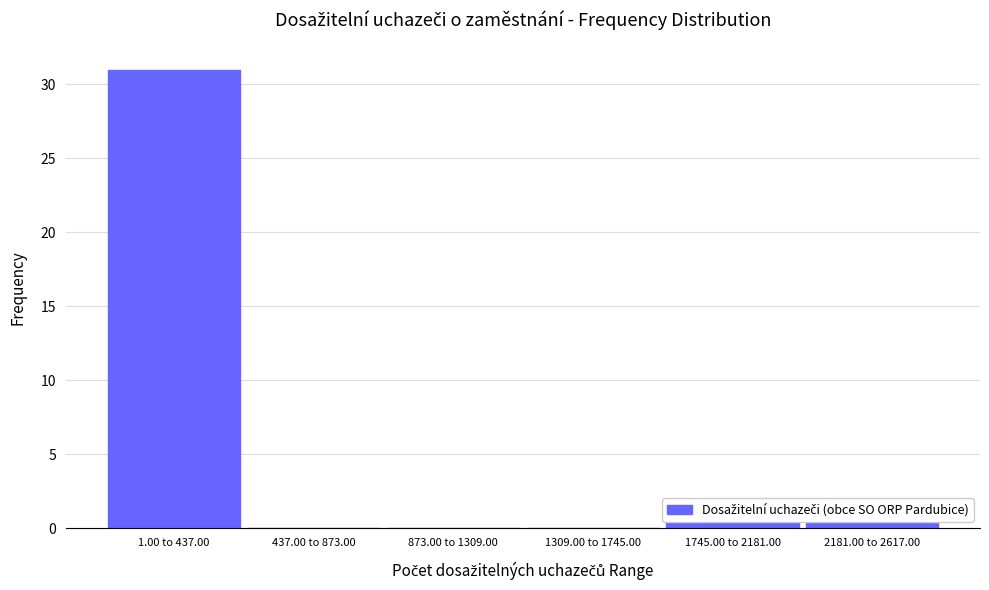

What is the maximum value shown in the chart?

31